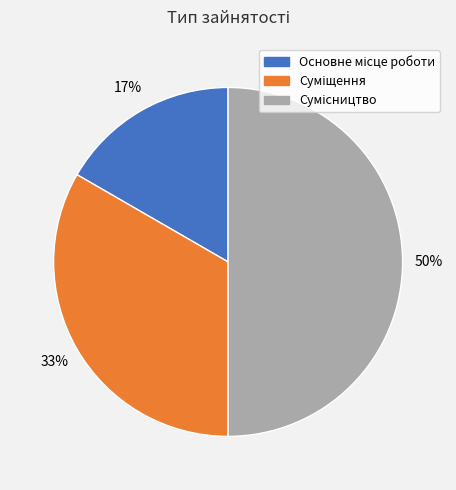

To the nearest percent, what is the difference between the largest and smallest slice percentages?

33%